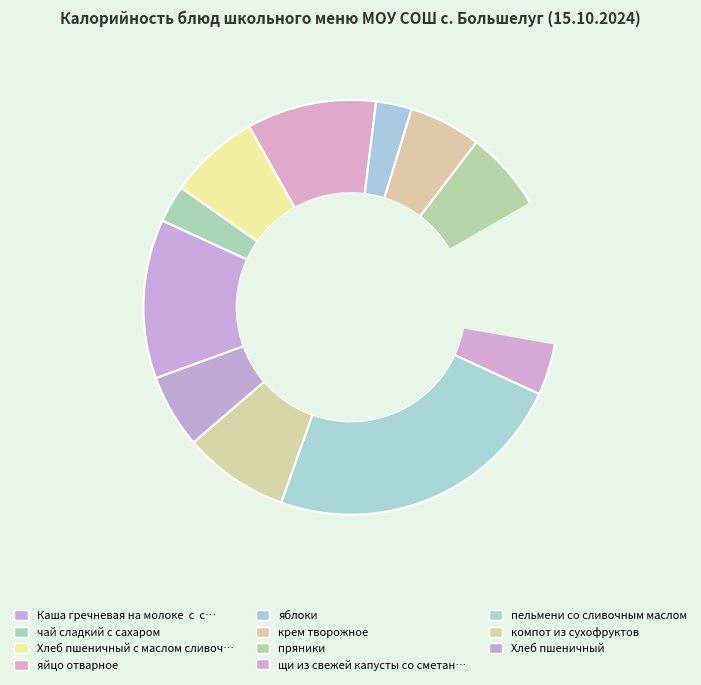

Which slice is the smallest?

яблоки